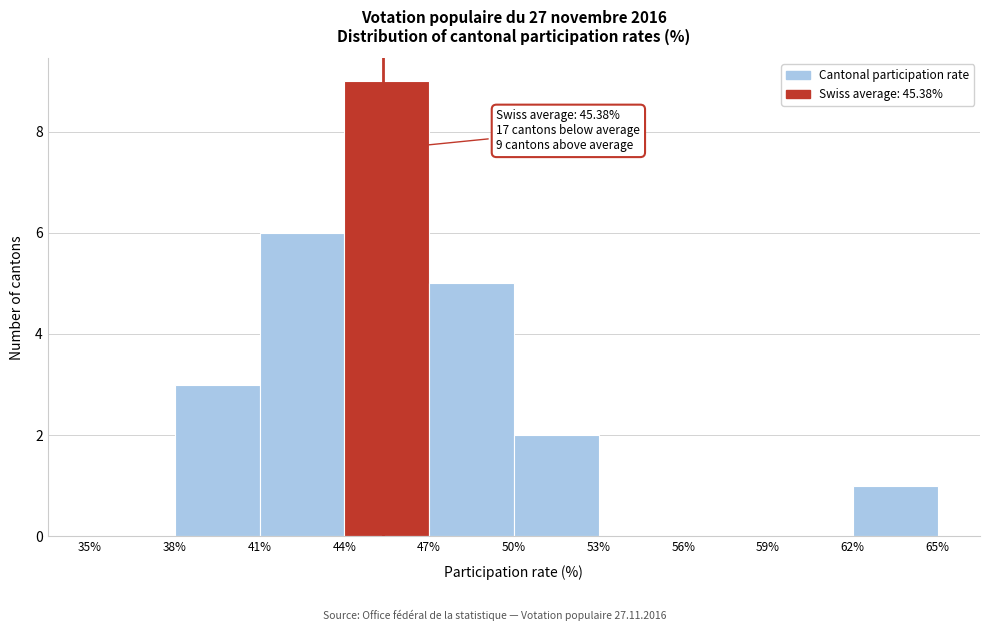

Which range on the x-axis has the tallest bar?

44% to 47%